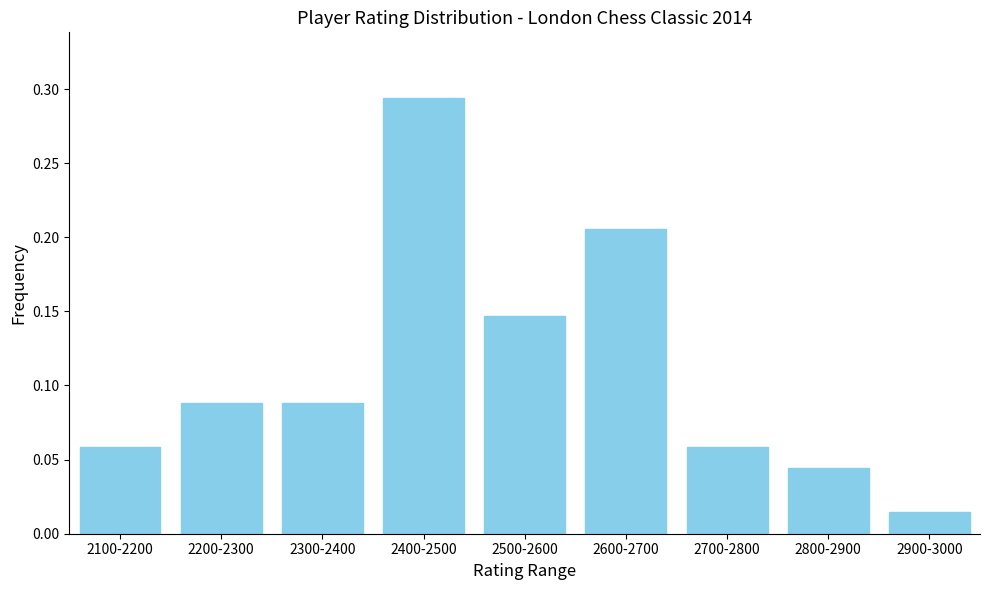

Is it true that the value at 2200-2300 is 0.0?

False